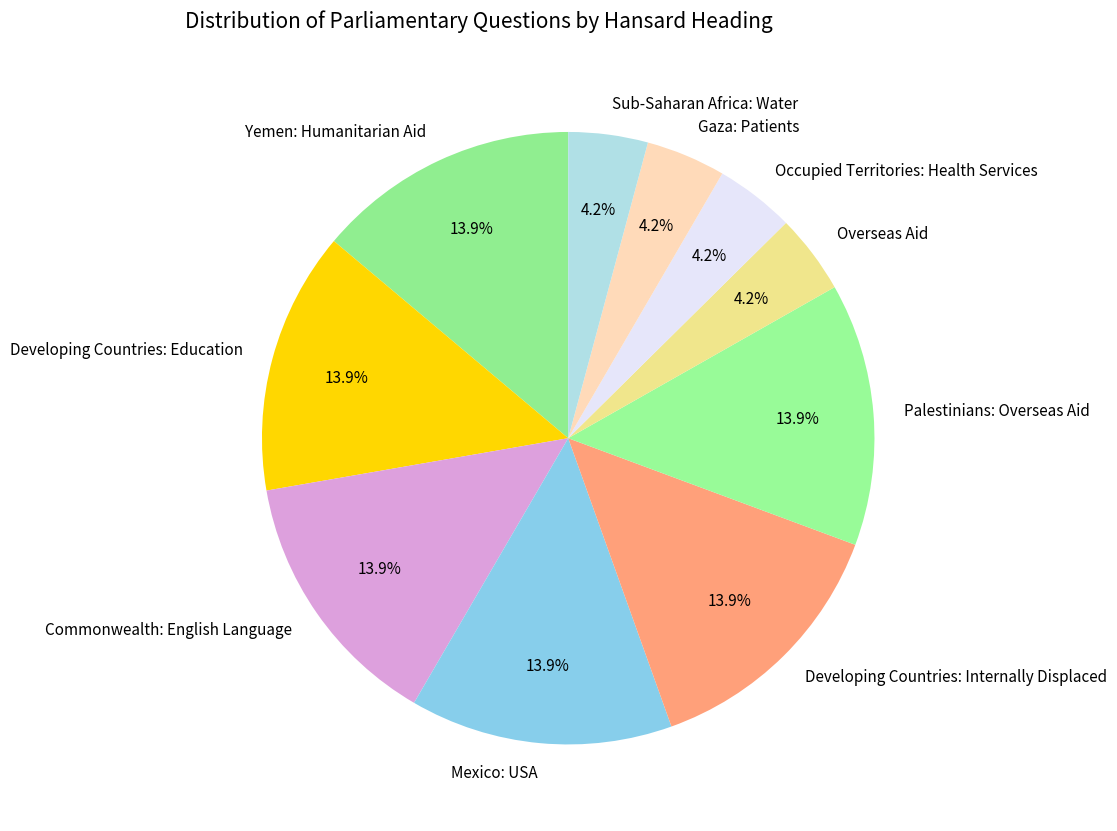

What percentage is the Developing Countries: Internally Displaced slice, to the nearest percent?

14%